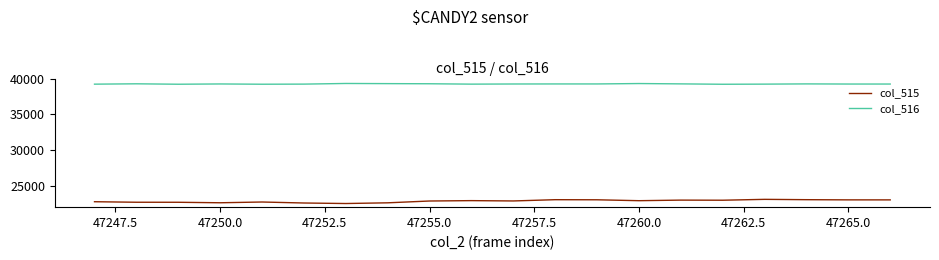

Rank the series by their average value, from lowest to highest.

col_515, col_516